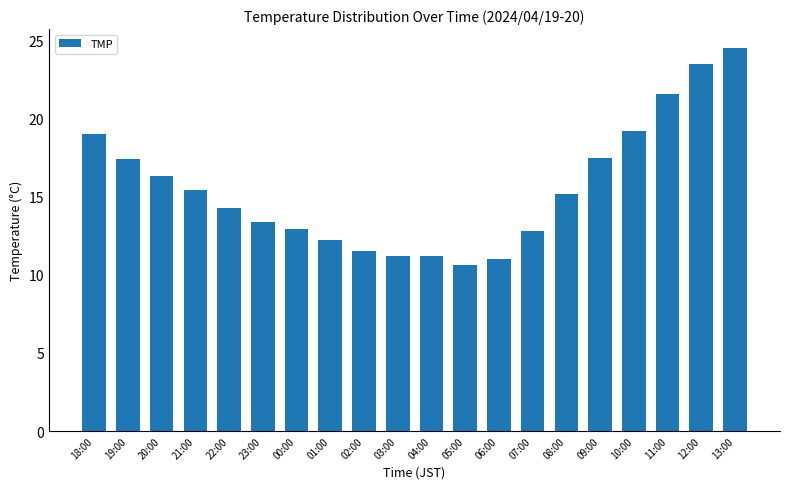

True or false: the data shows 21.6 at 11:00.

True